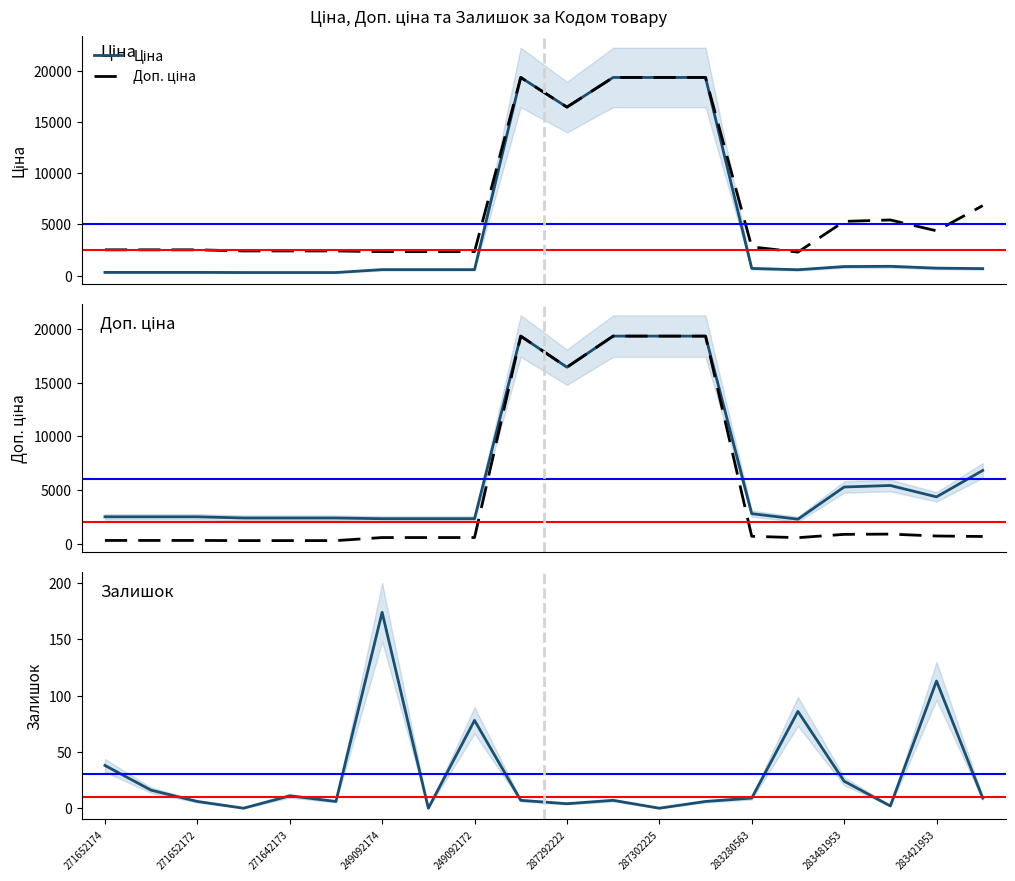

What is the sum of the Ціна values at 283280563 and 17?

1490.4